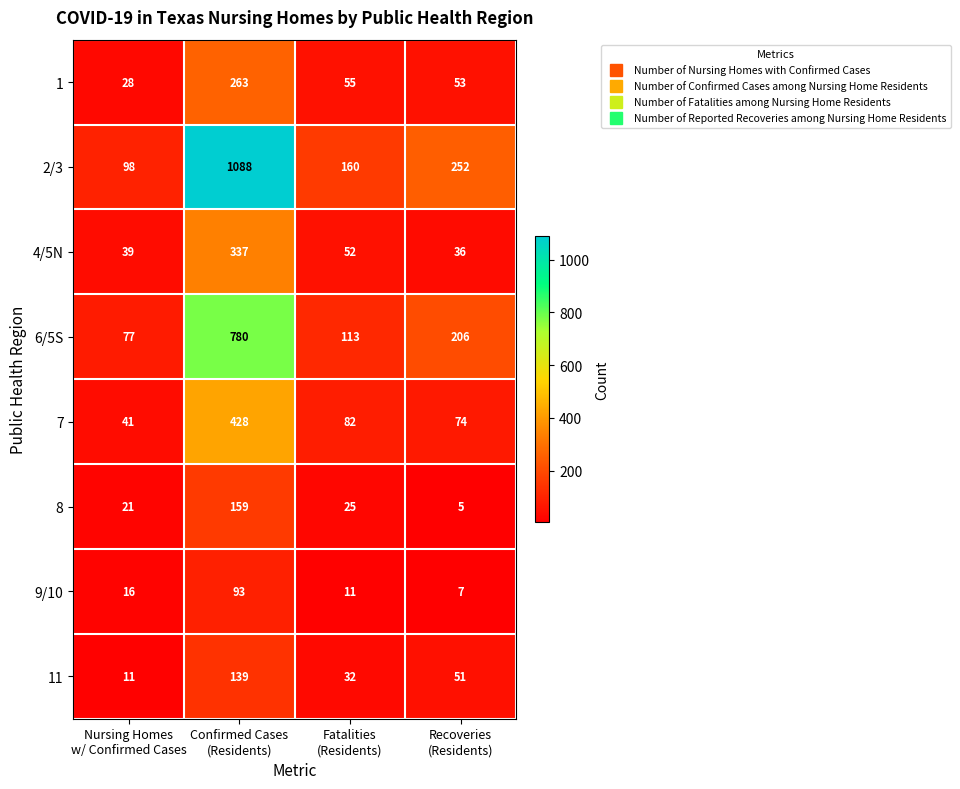

What is the lowest value of the 7 series?

41